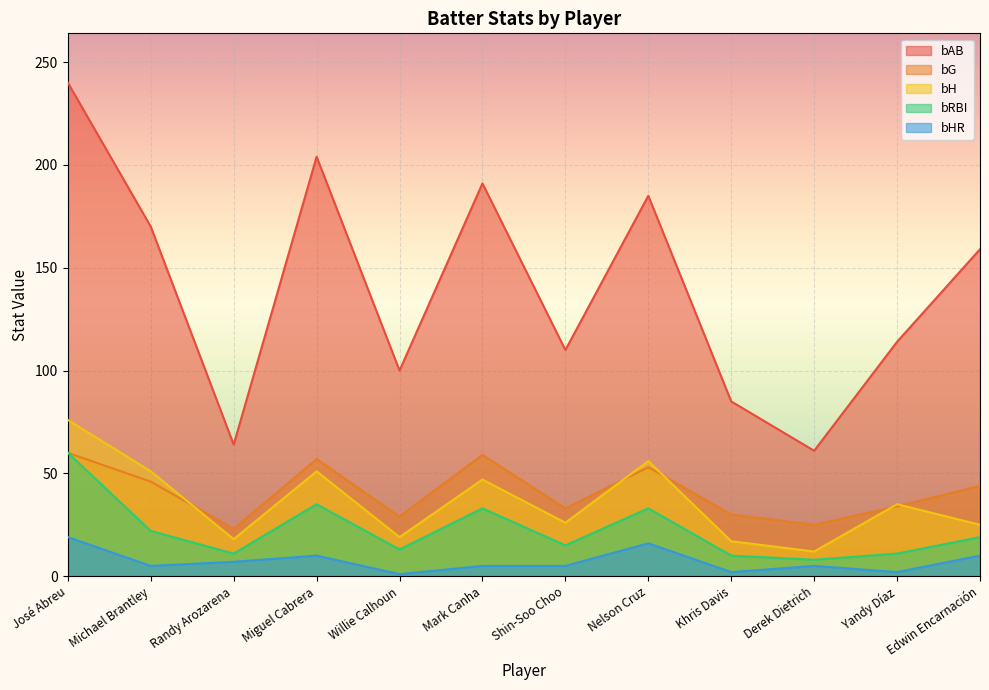

How many data points does each series have?

12